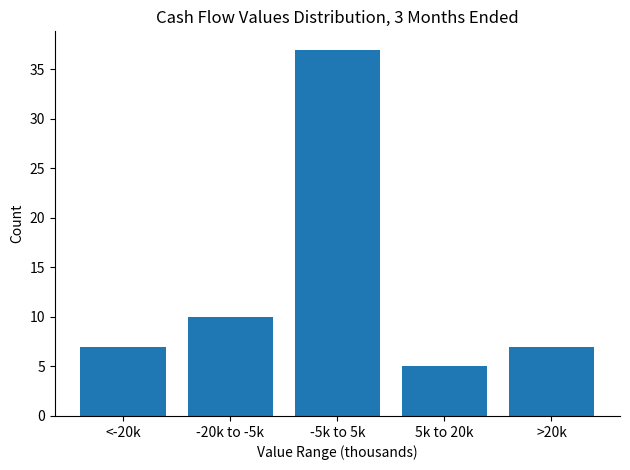

Reading right to left, extract all data points from this chart.

>20k=7	5k to 20k=5	-5k to 5k=37	-20k to -5k=10	<-20k=7